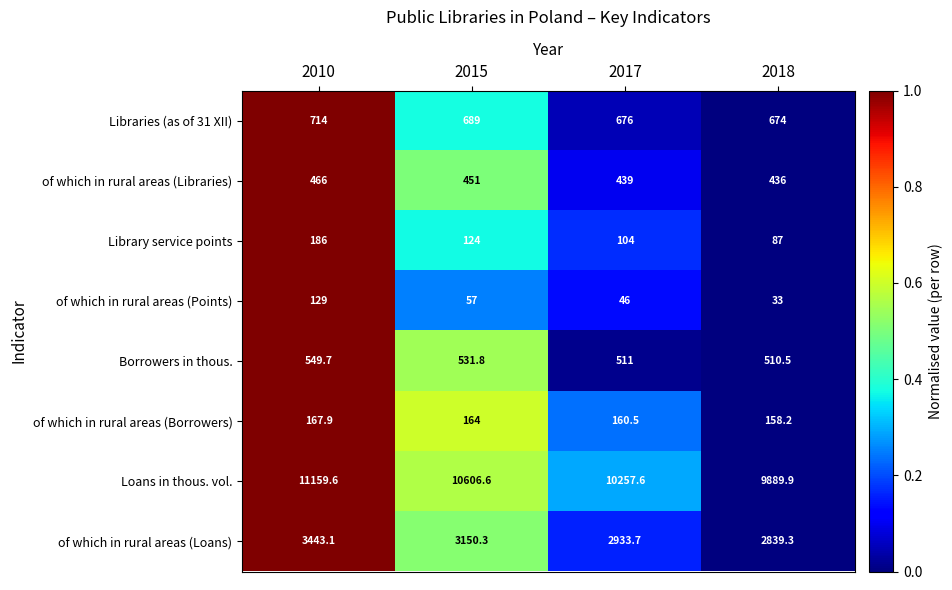

Rank the series by their maximum value, from lowest to highest.

of which in rural areas (Points), of which in rural areas (Borrowers), Library service points, of which in rural areas (Libraries), Borrowers in thous., Libraries (as of 31 XII), of which in rural areas (Loans), Loans in thous. vol.